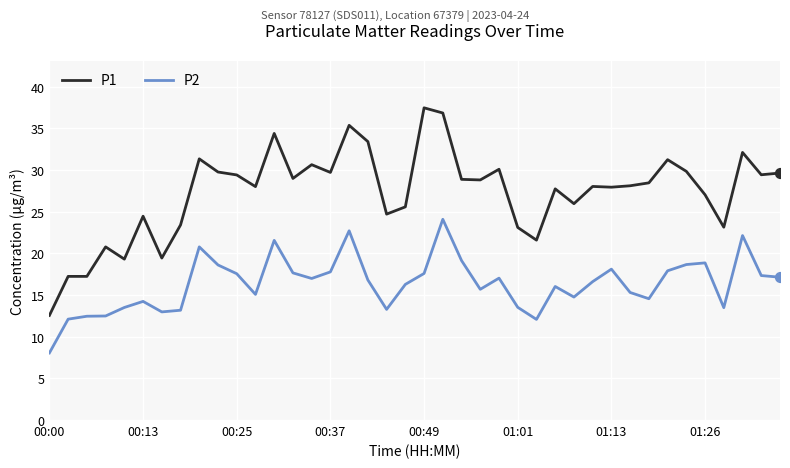

At how many categories does at least one series exceed 24?

30